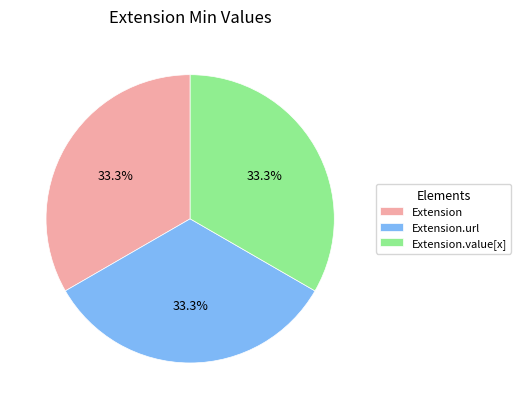

Does Extension.value[x] account for over 50% of the chart?

No